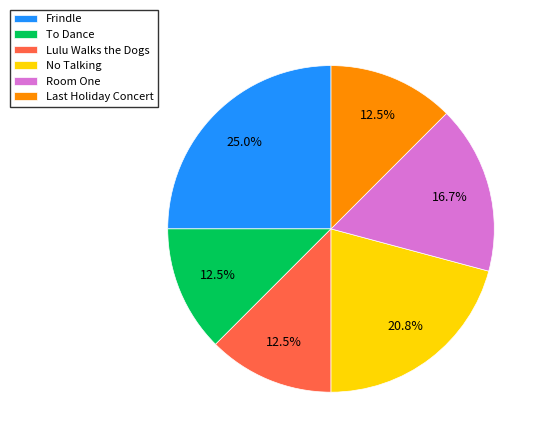

Which category has the biggest portion of the pie?

Frindle